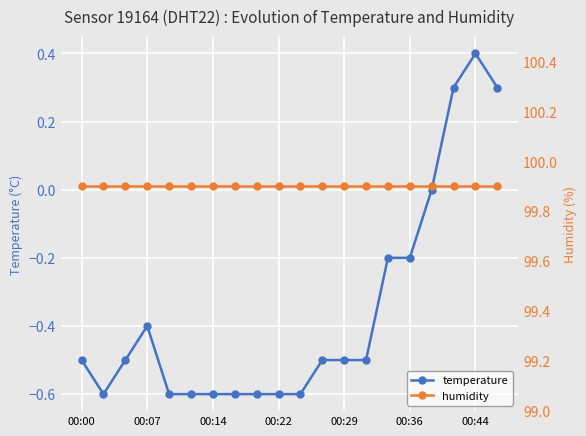

How many categories are shown in the chart?

20